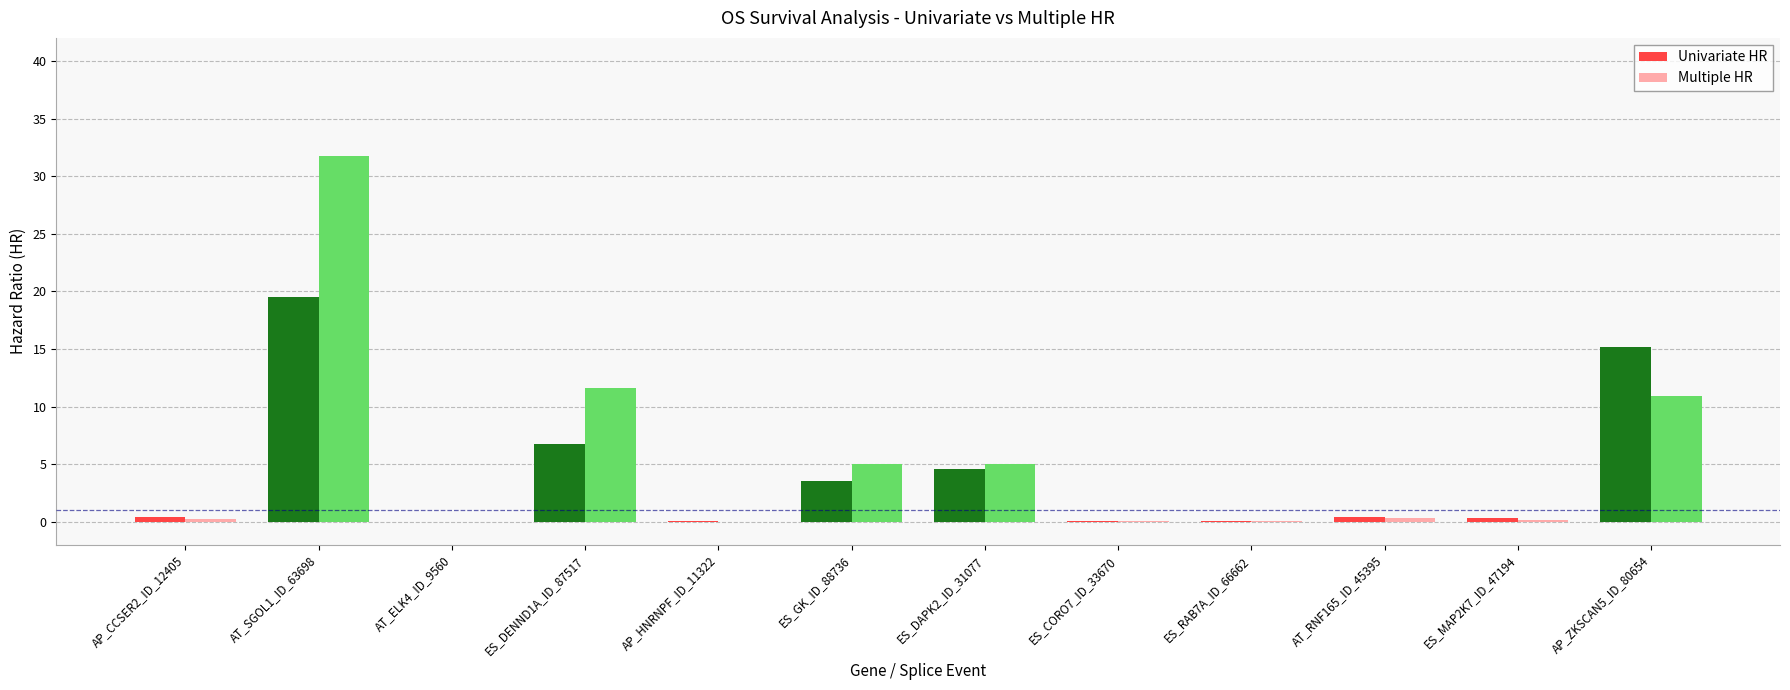

How many groups of bars are there?

12